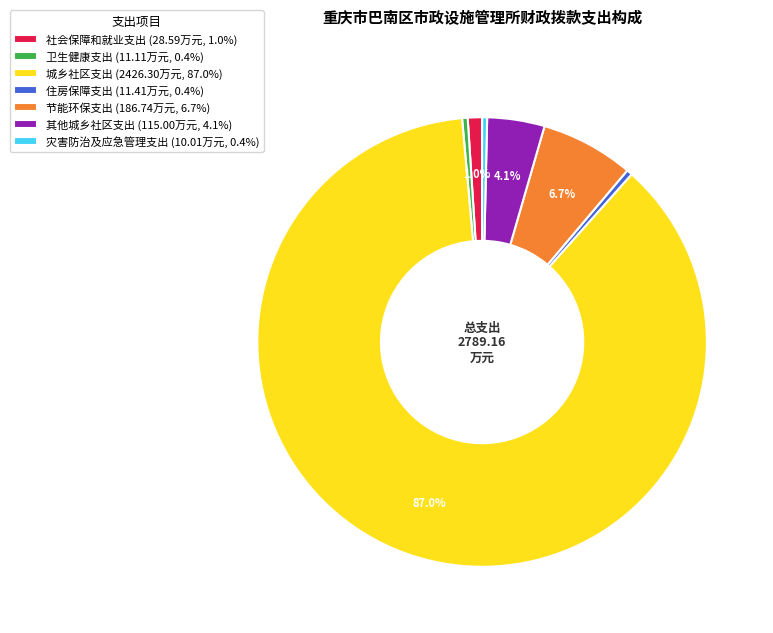

The 灾害防治及应急管理支出 slice represents 11% of the pie. True or false?

False